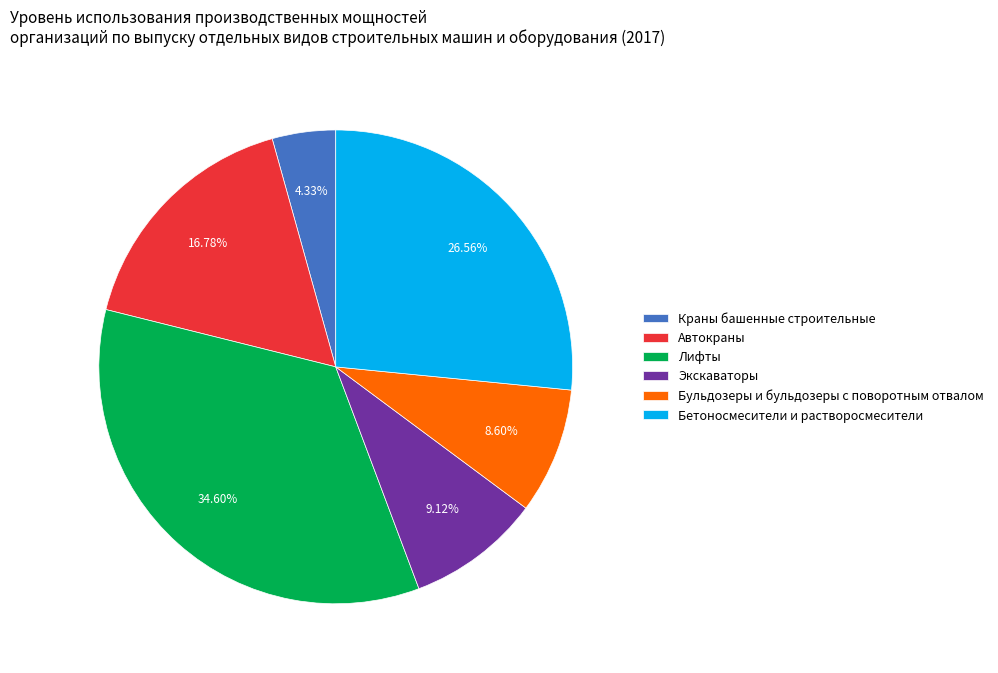

Is Автокраны the majority of the pie?

No